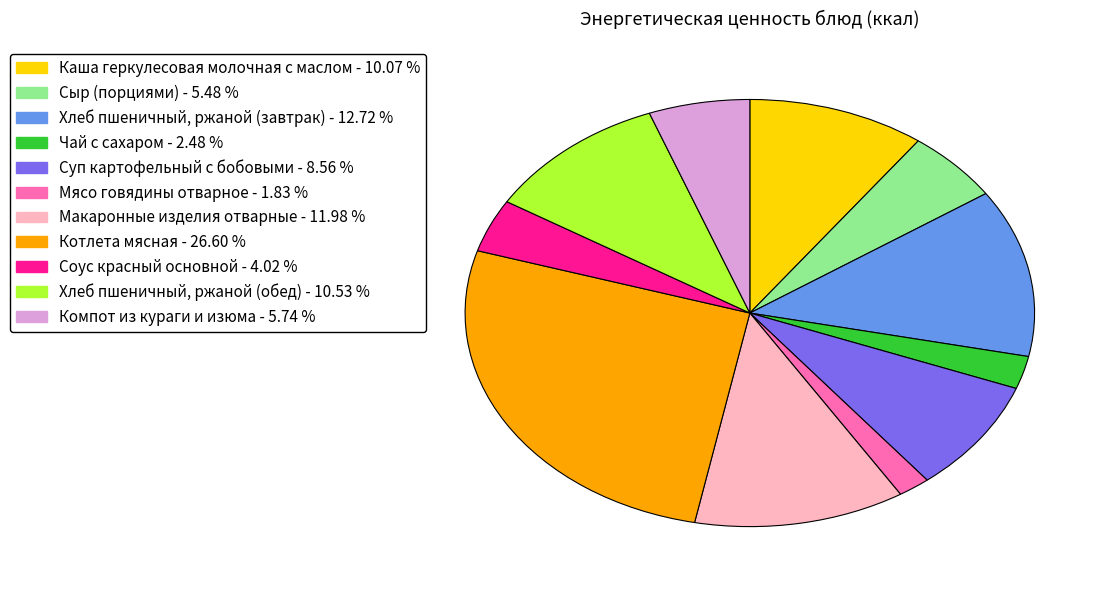

What is the ratio of the value at Хлеб пшеничный, ржаной (обед) to the value at Соус красный основной?

2.6